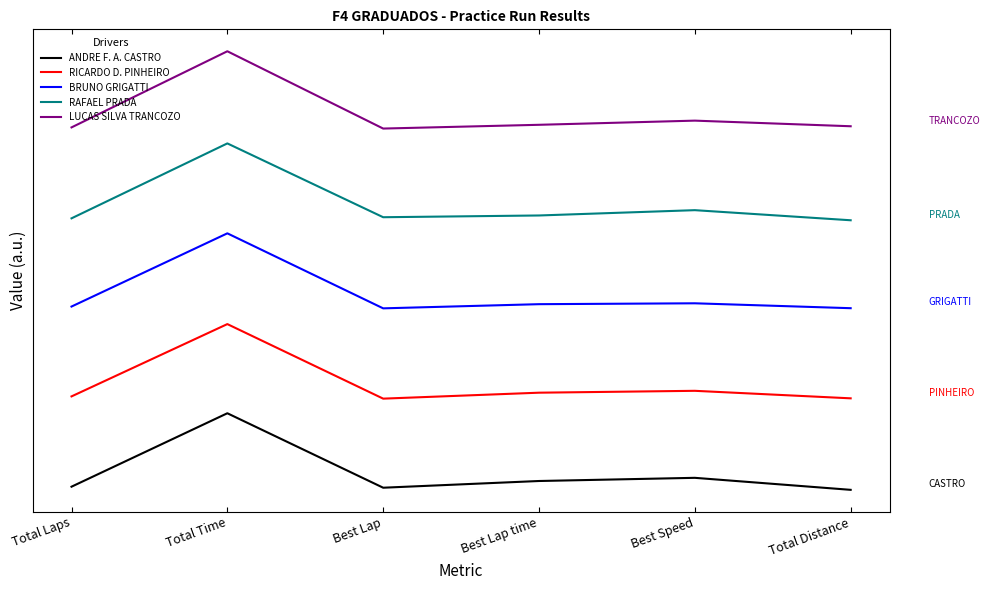

At which label is BRUNO GRIGATTI closest to 2?

Best Lap